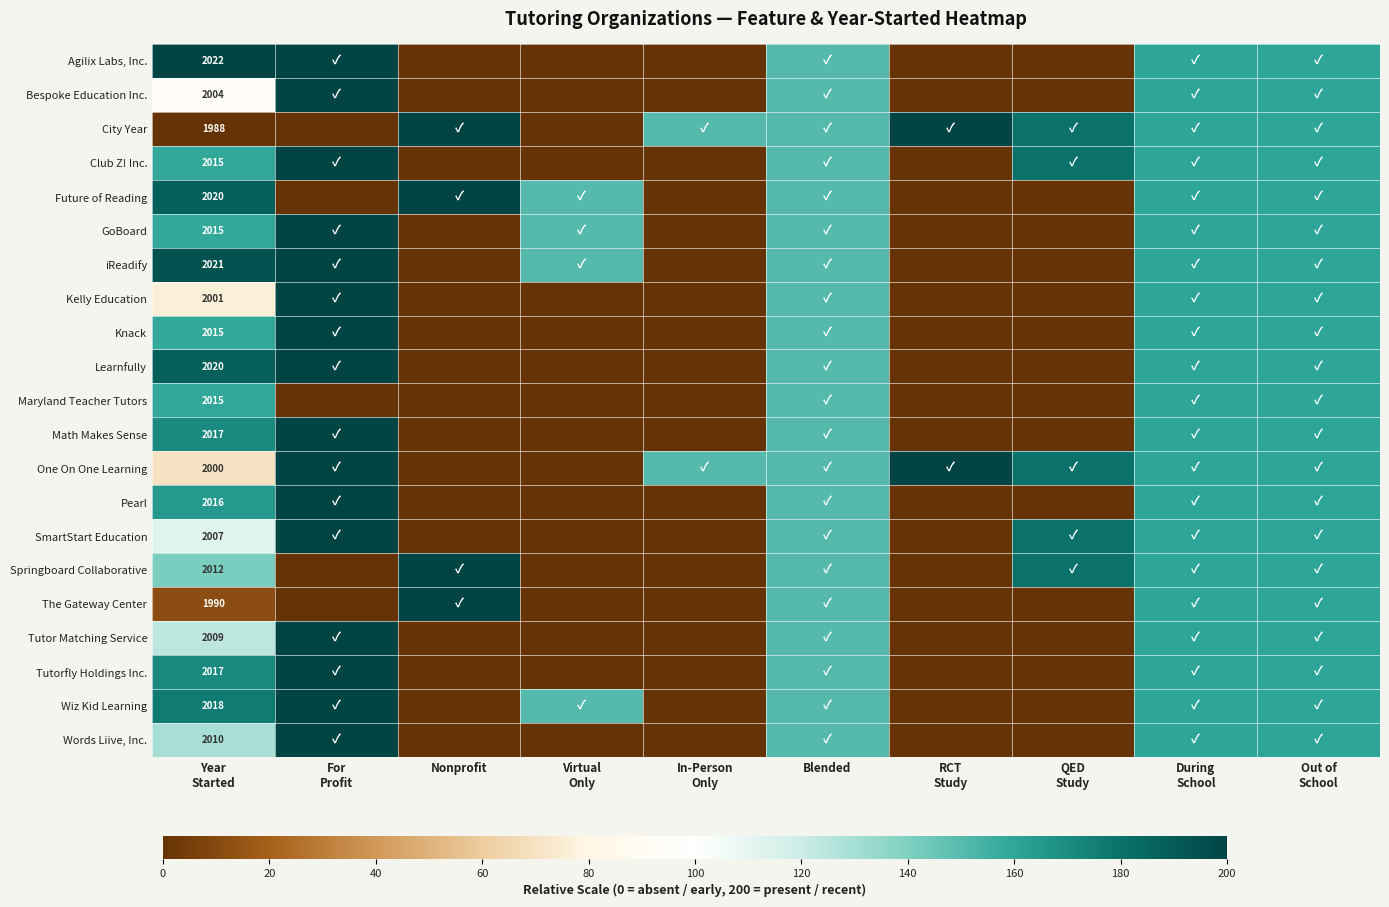

The value of Math Makes Sense at Year Started is 293.8. True or false?

False